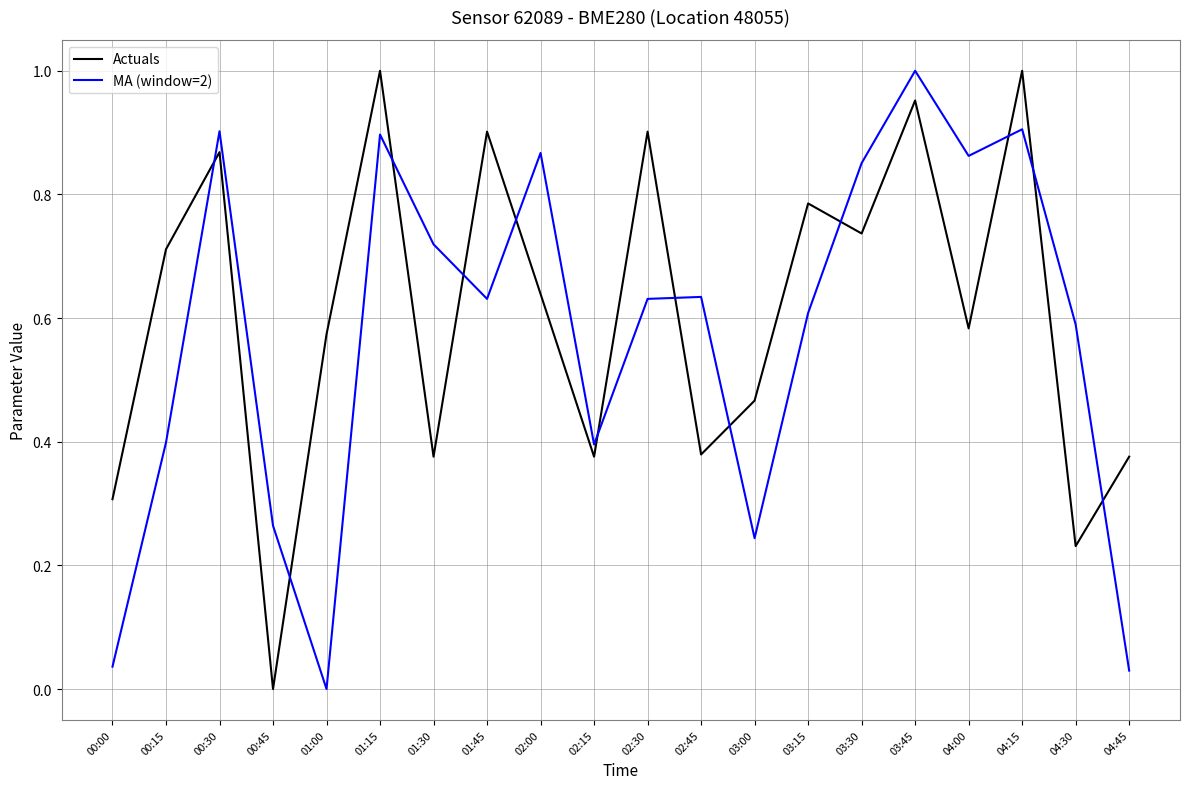

Is it true that Actuals equals 0.6 at 04:00?

True